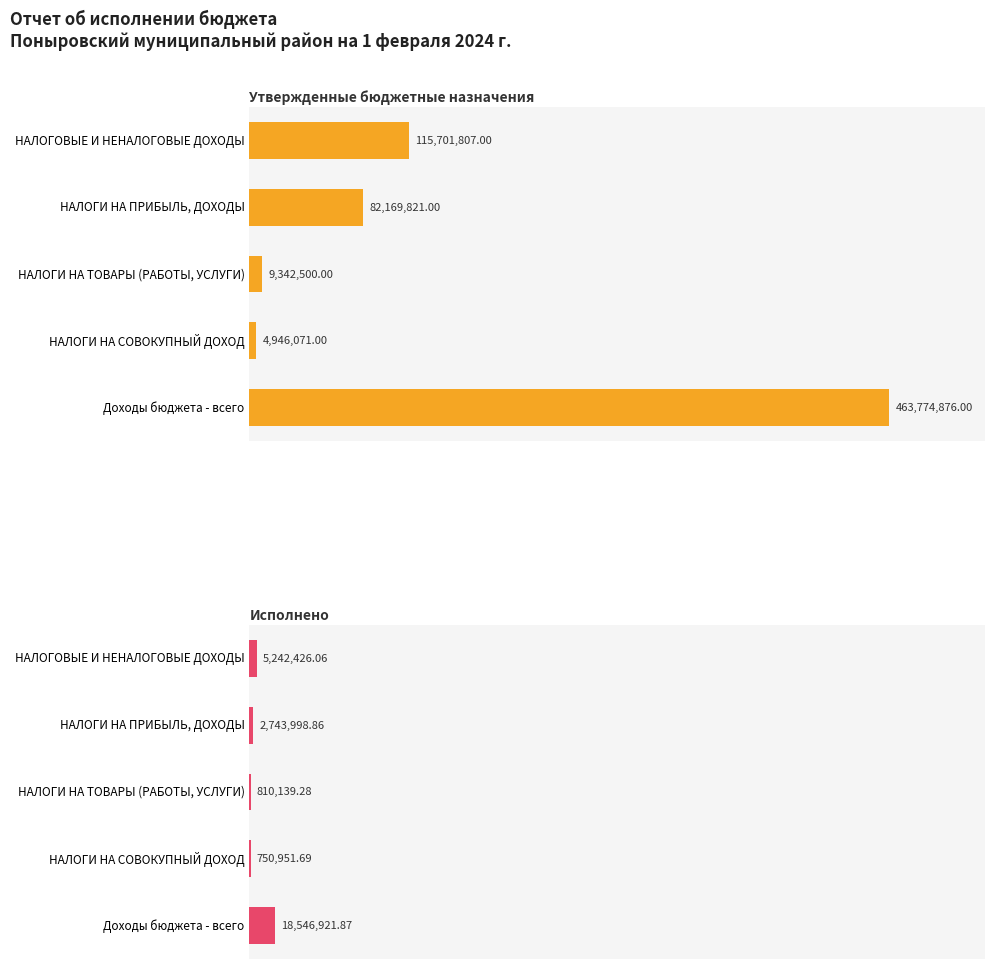

How many groups of bars are there?

5